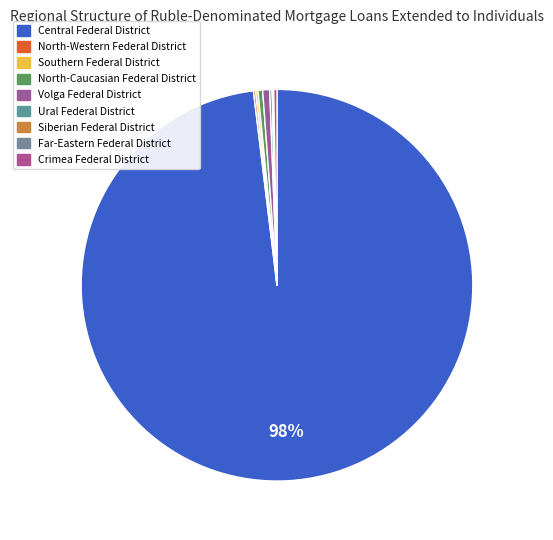

Do North-Caucasian Federal District and Central Federal District together represent more than half of the pie?

Yes